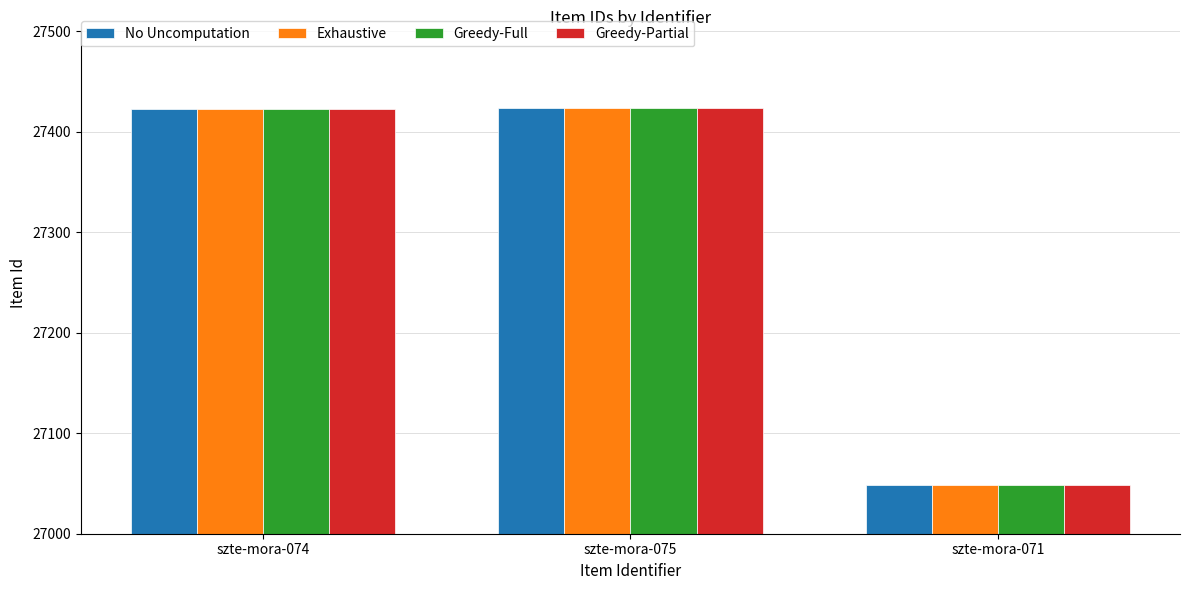

What are all the series names shown in the legend?

No Uncomputation, Exhaustive, Greedy-Full, Greedy-Partial